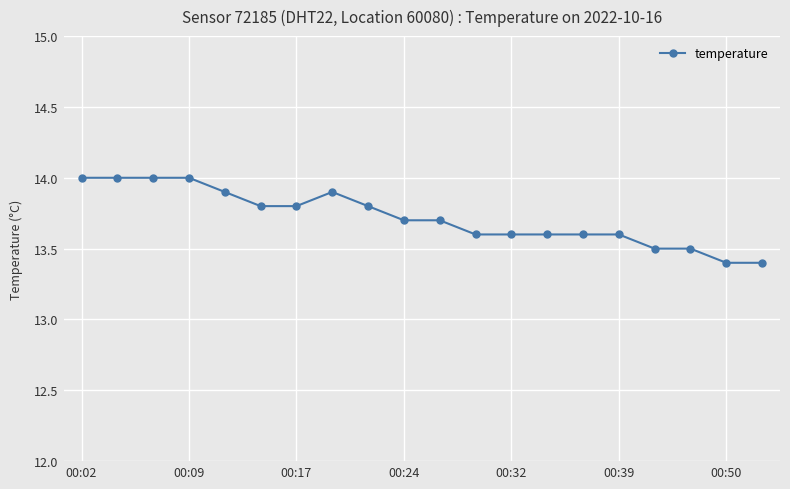

What is the minimum value shown in the chart?

13.4